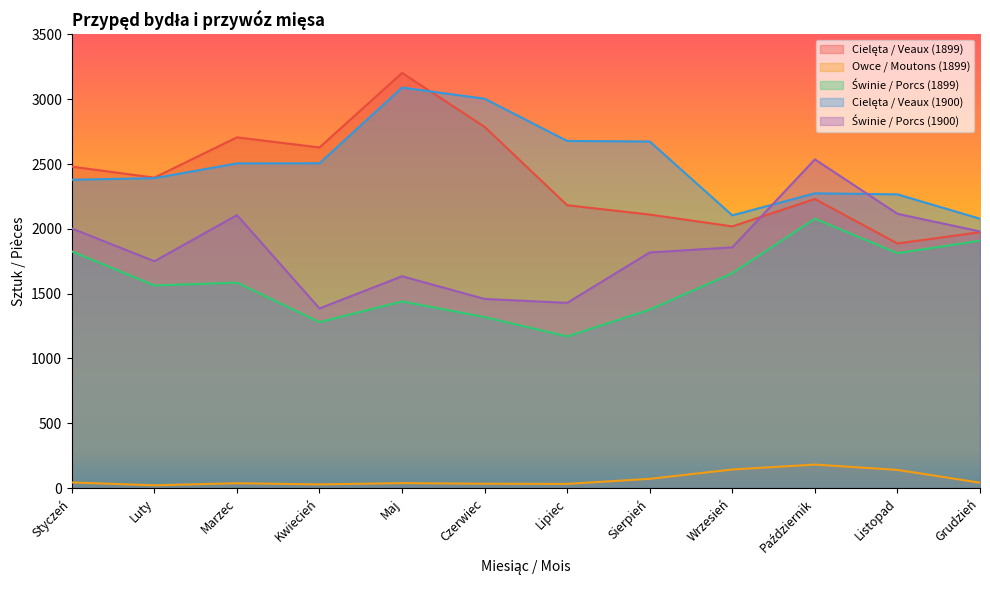

True or false: Świnie / Porcs (1899) and Owce / Moutons (1899) intersect in this chart.

False